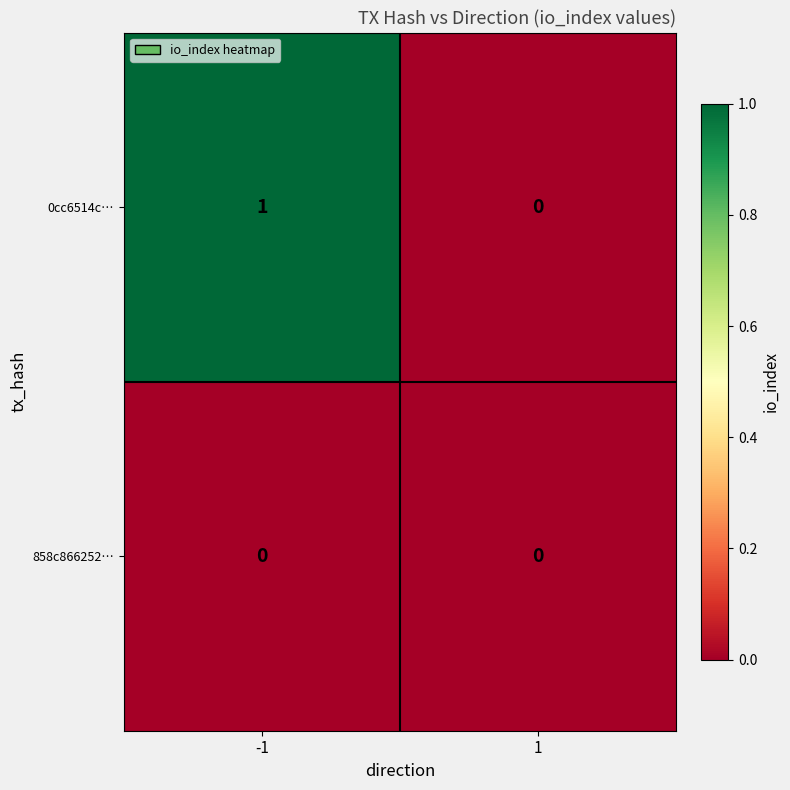

At which category does the chart reach its peak across all series?

-1